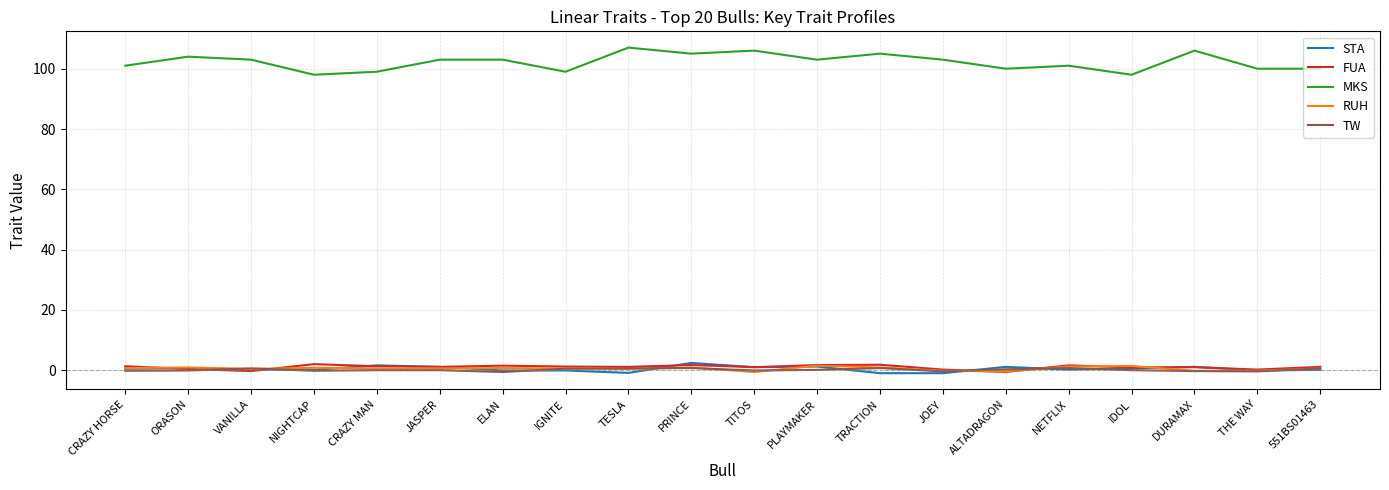

What is the difference between the STA values at ALTADRAGON and THE WAY?

1.2